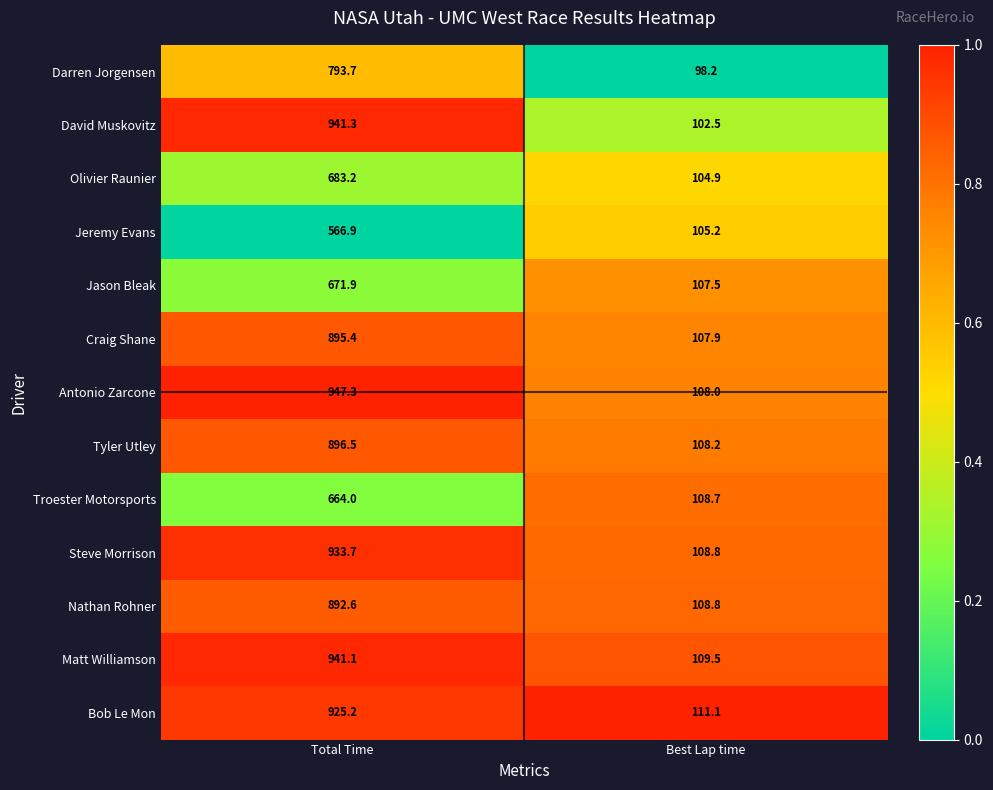

What is the sum of all Steve Morrison values?

1042.5